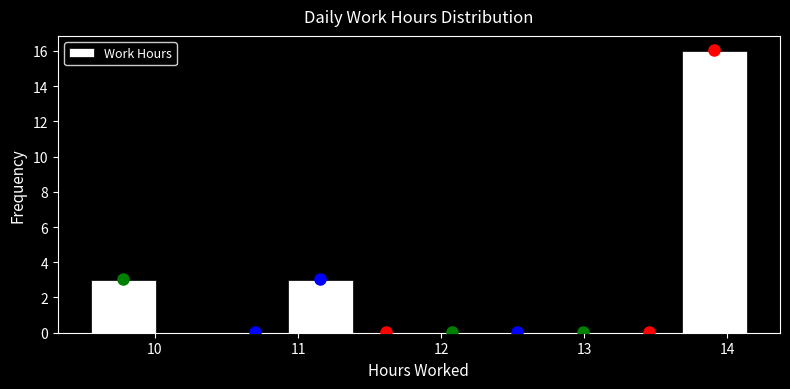

Reading left to right, transcribe this chart: for each bar, give the range it covers on the x-axis and its height. Neither the bar edges nor the heights are printed on the chart, so give them approximately, as read against the axes.

9.6 to 10.0: 3
10.0 to 10.5: 0
10.5 to 10.9: 0
10.9 to 11.4: 3
11.4 to 11.8: 0
11.8 to 12.3: 0
12.3 to 12.8: 0
12.8 to 13.2: 0
13.2 to 13.7: 0
13.7 to 14.1: 16